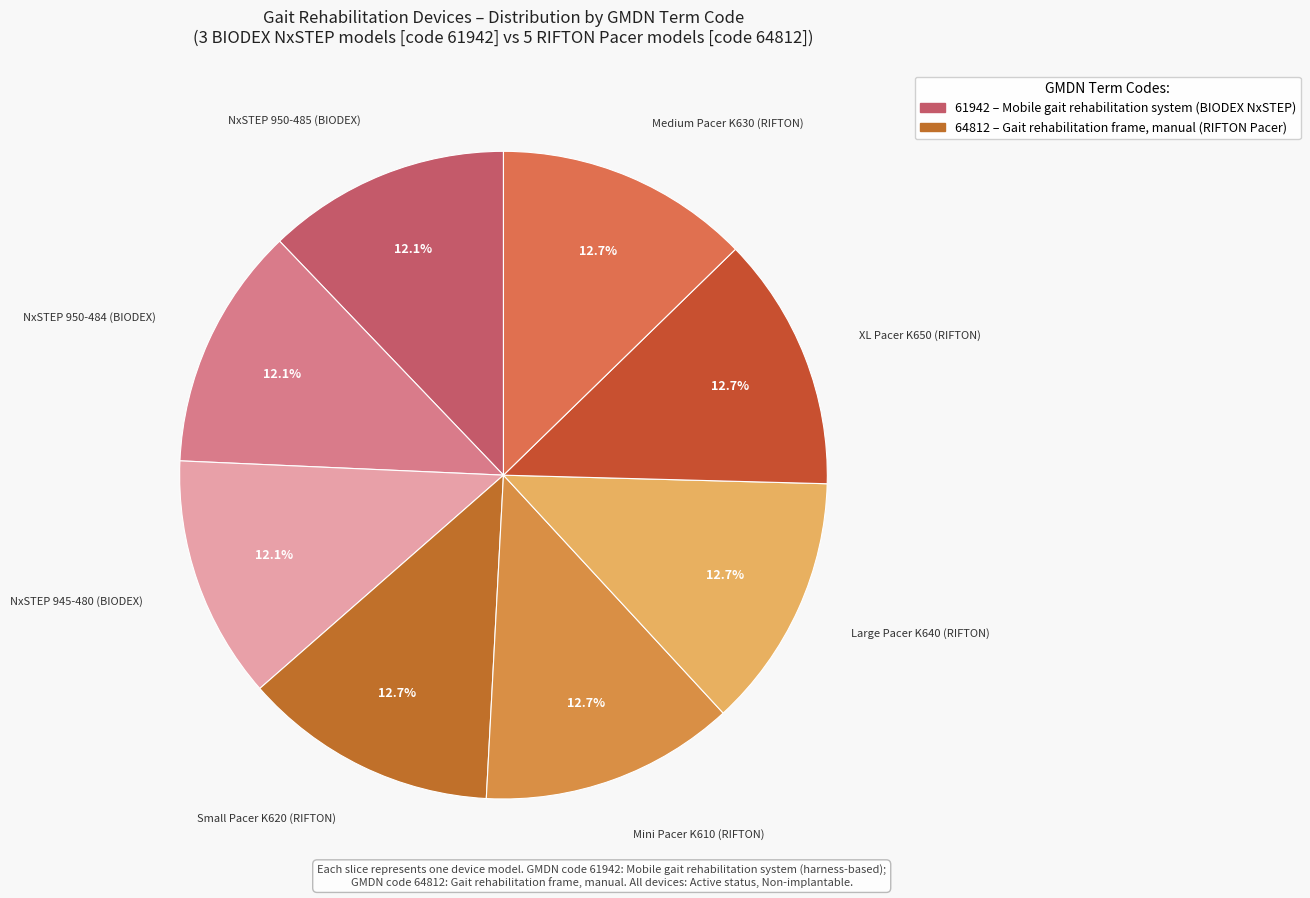

Which slice is the smallest?

NxSTEP 950-485 (BIODEX)